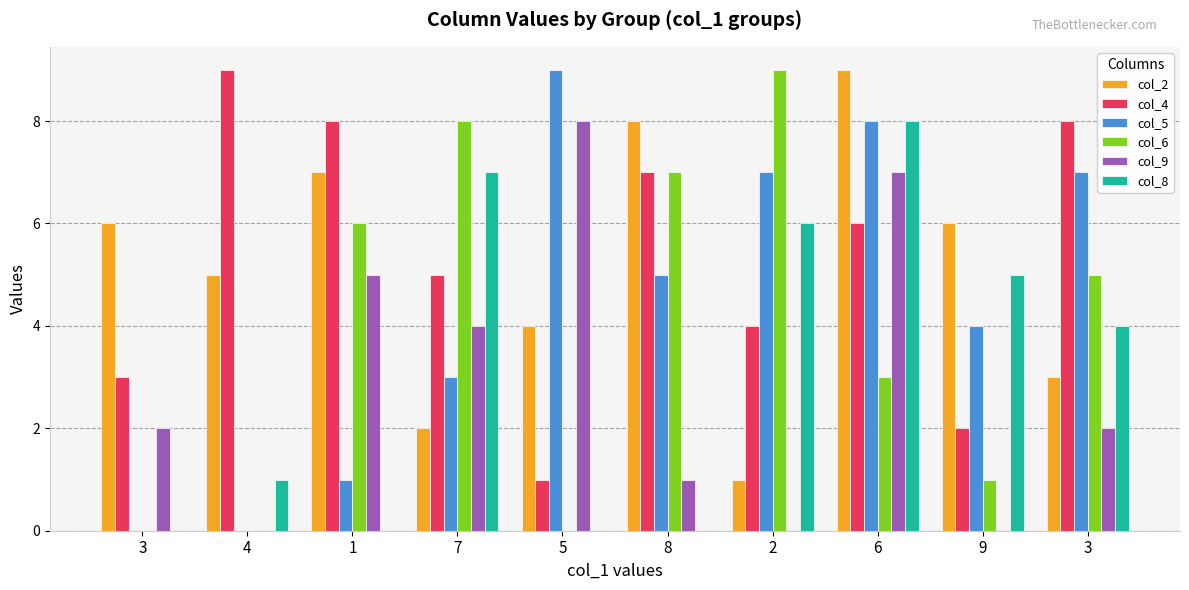

How many series are shown in this chart?

6